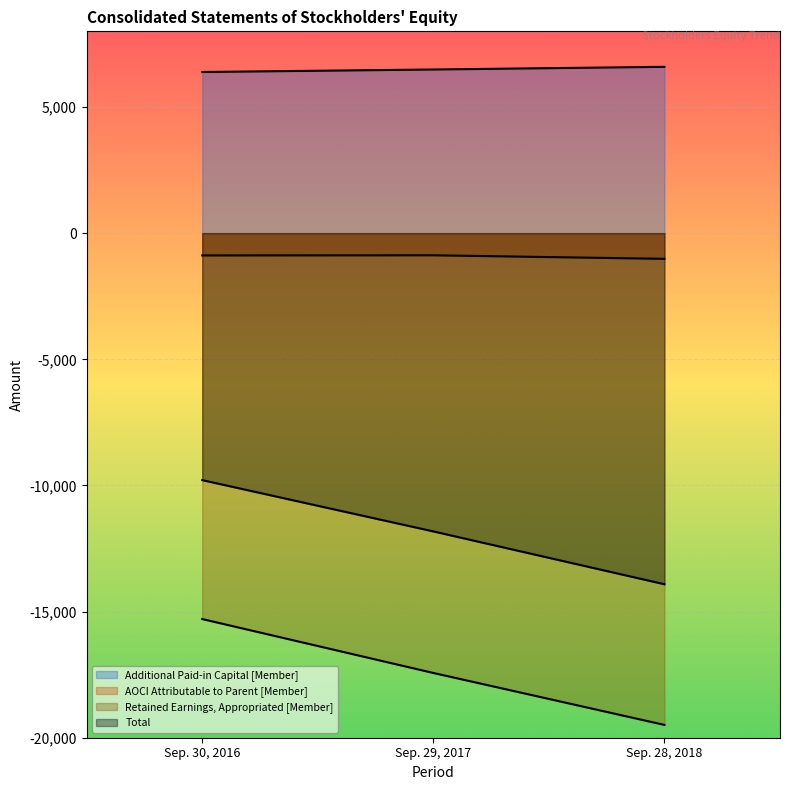

Is the value of Total at Sep. 28, 2018 greater than the value of Retained Earnings, Appropriated [Member] at Sep. 30, 2016?

Yes